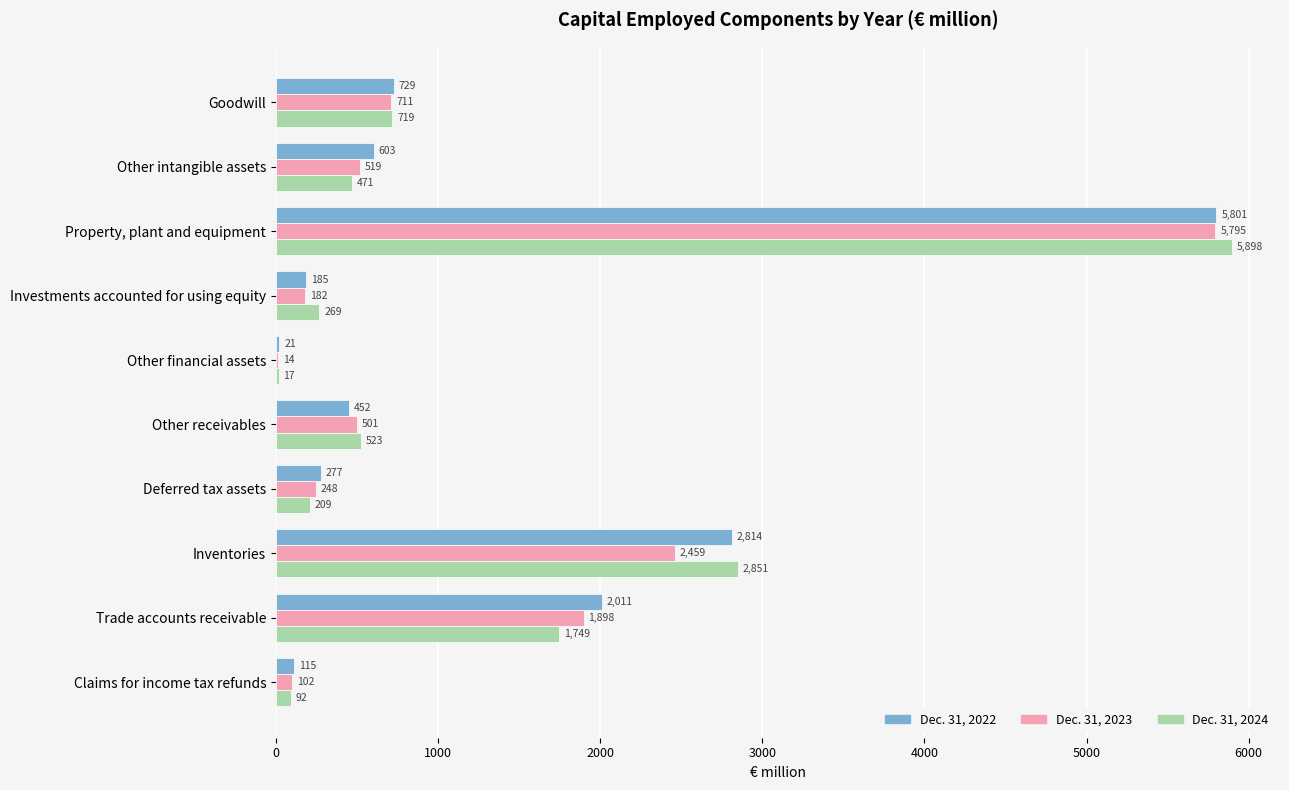

Is it true that Dec. 31, 2023 equals 907 at Other intangible assets?

False